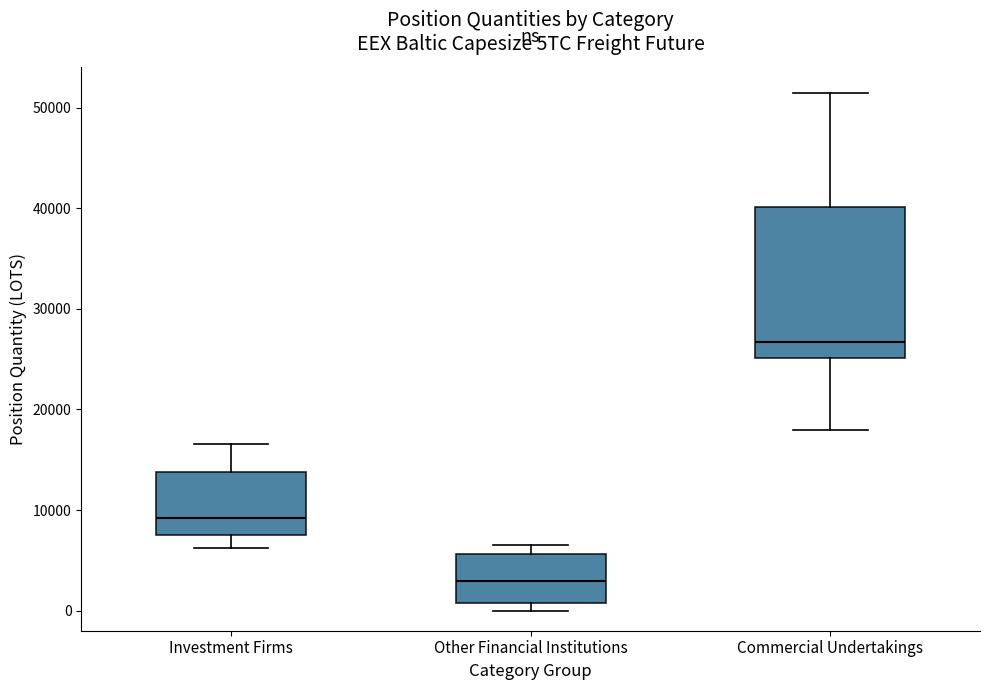

Reading left to right, read every box against the y-axis: the position of its median line, the range the box covers, and the ends of its whiskers. The values are not printed on the chart, so give them approximately, as read against the axis.

Investment Firms: median 9000, box 8000 to 14000, whiskers 6000 to 17000
Other Financial Institutions: median 3000, box 1000 to 6000, whiskers 0 to 7000
Commercial Undertakings: median 27000, box 25000 to 40000, whiskers 18000 to 51000